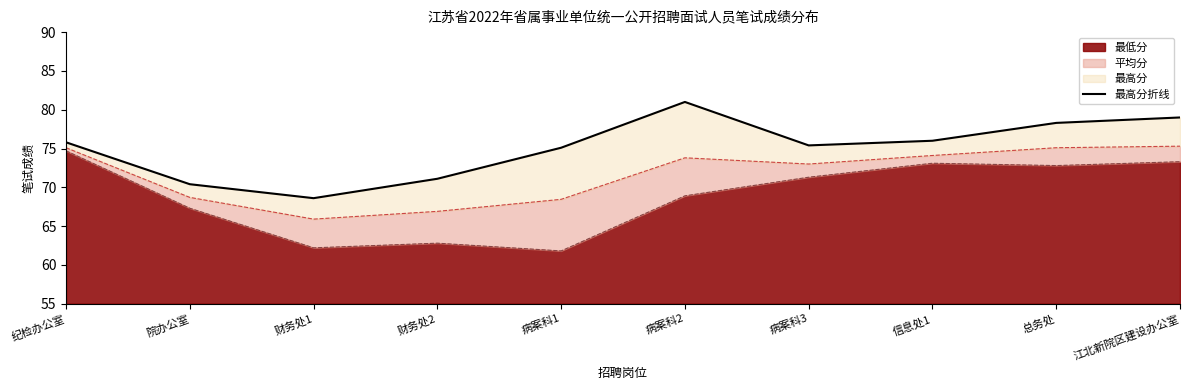

Which category has the highest value in the 最低分 series?

纪检办公室